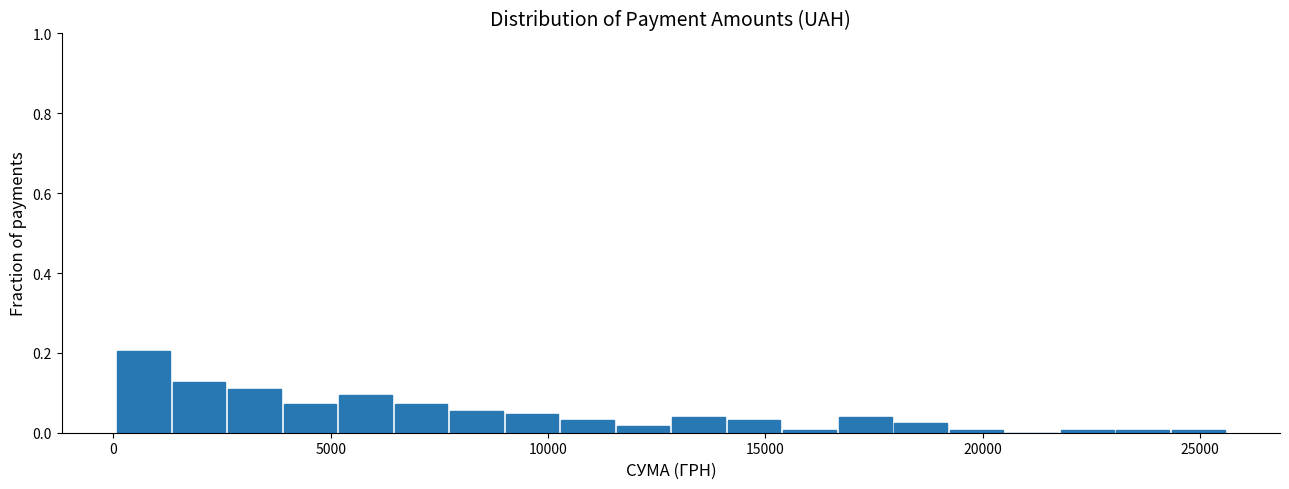

Read against the x-axis, roughly where is the centre of the tallest bar?

500